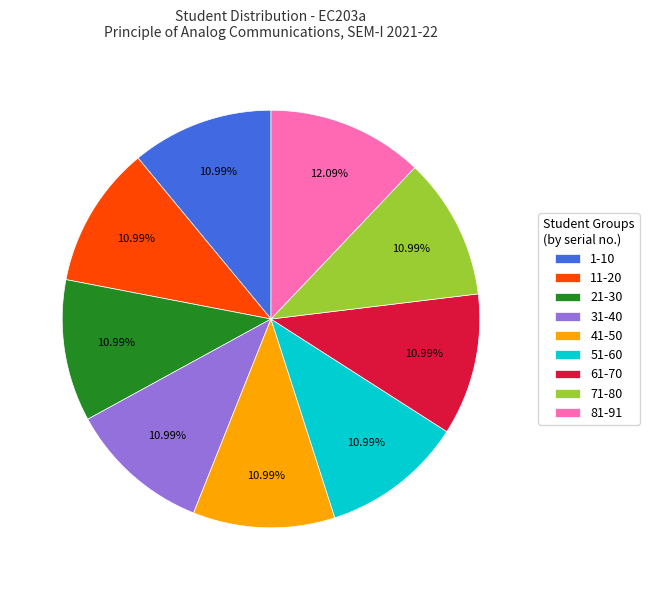

How many slices are in this pie chart?

9